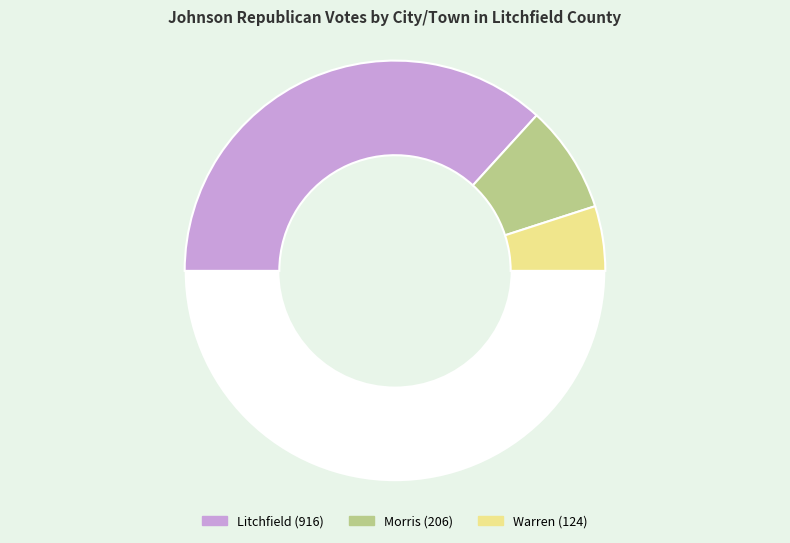

How many segments does this pie chart have?

4